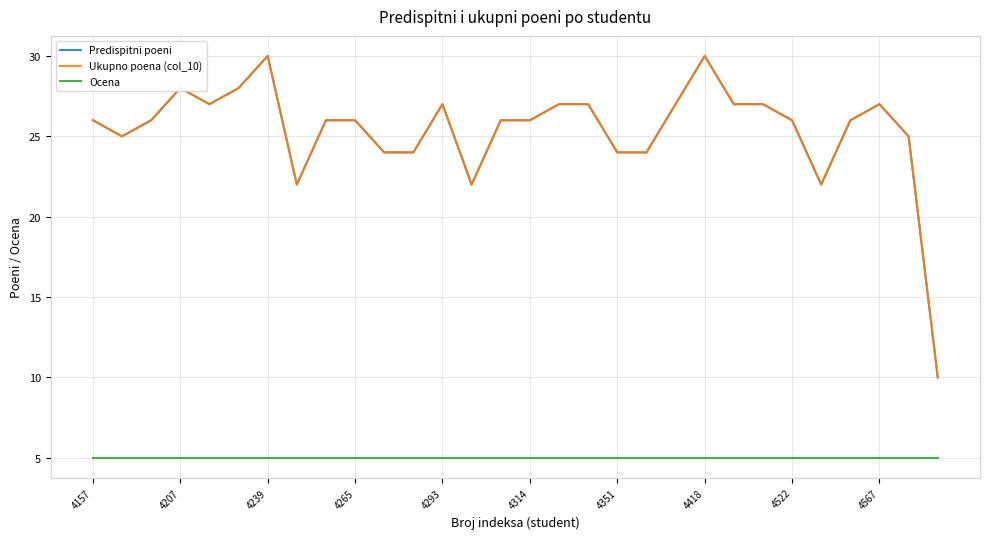

True or false: Predispitni poeni has more than 1 interior local peaks.

True